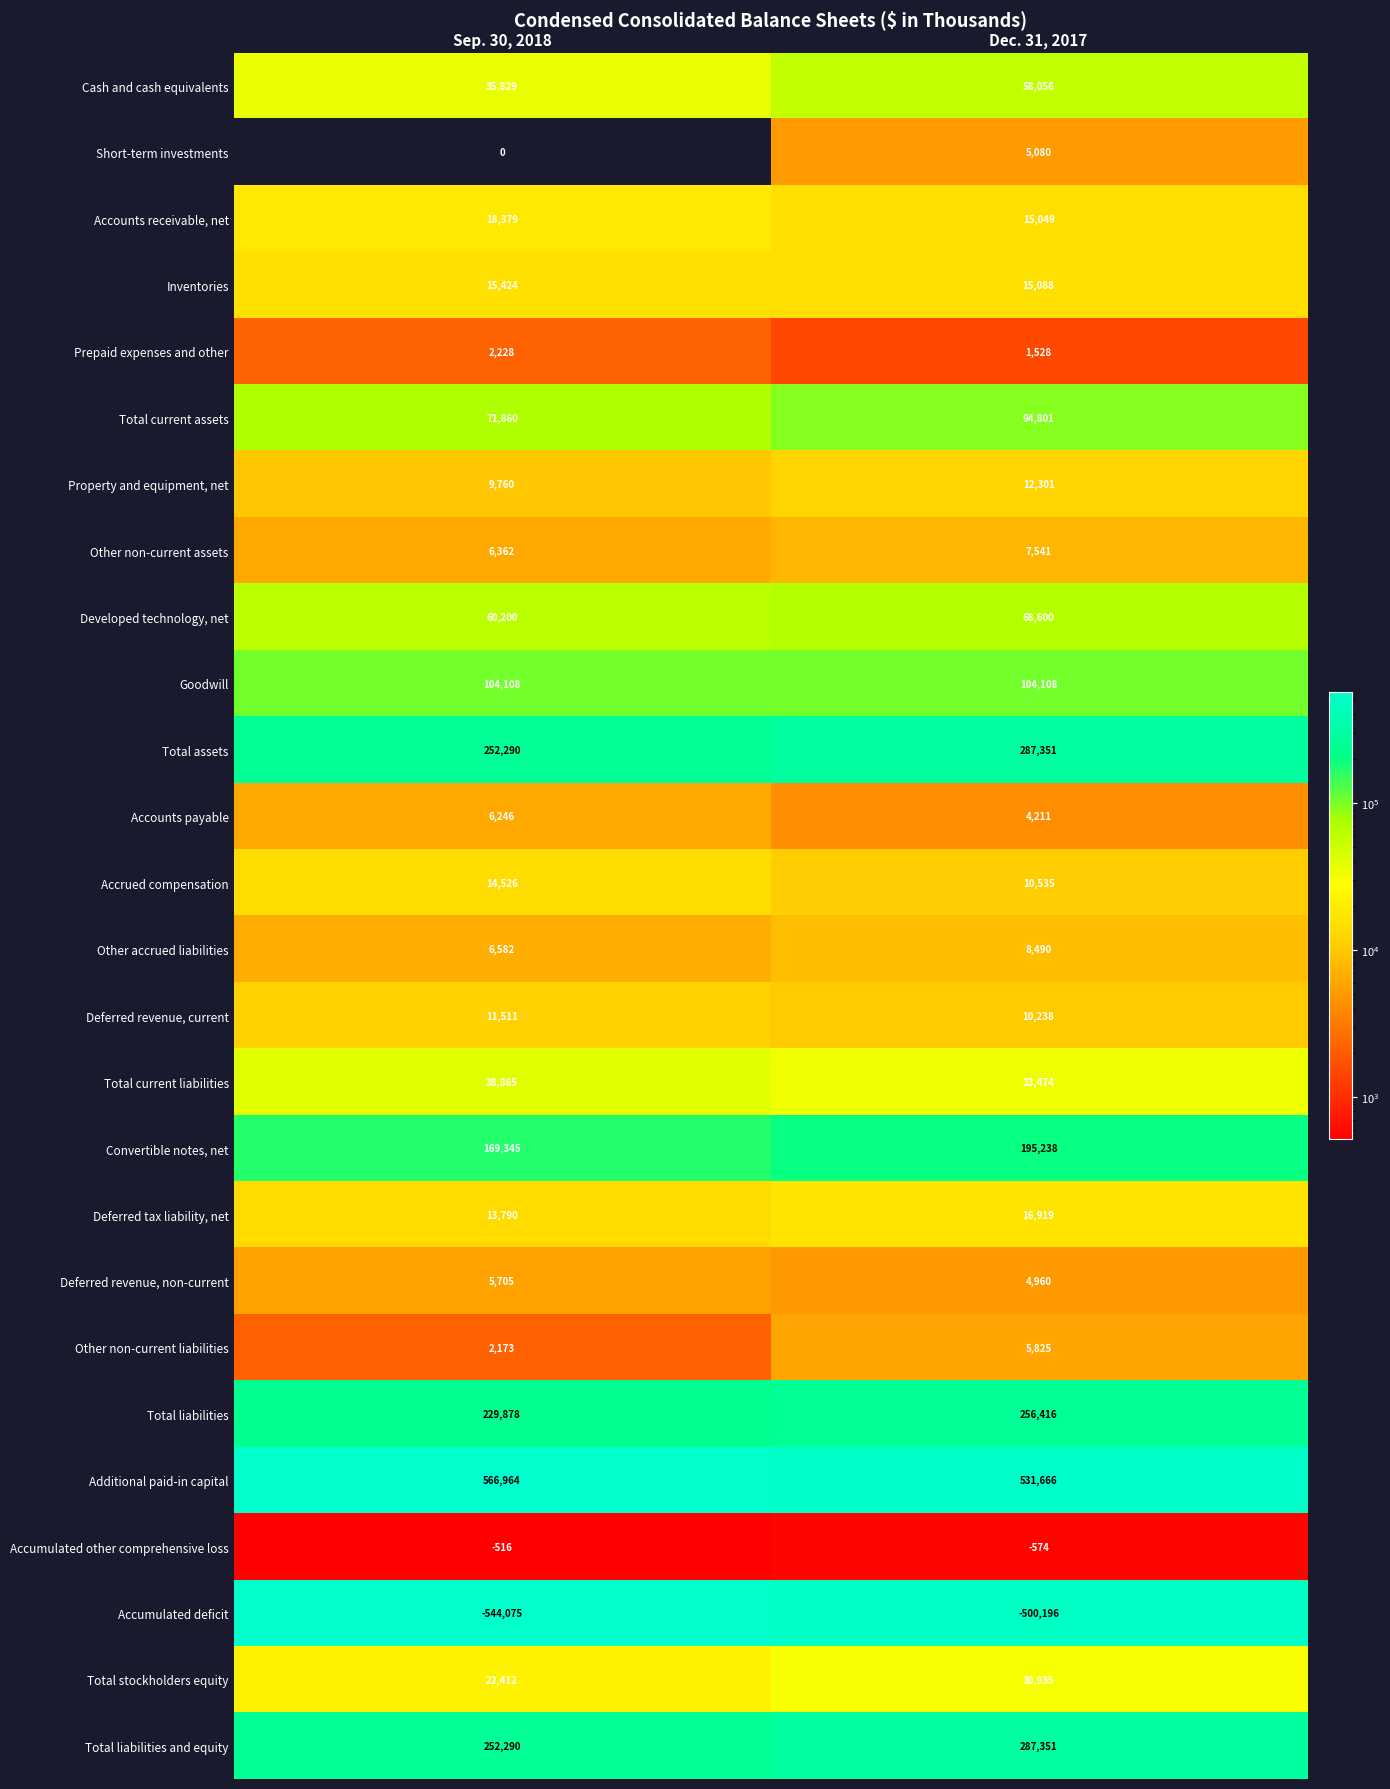

What is the approximate value of Total current liabilities at Sep. 30, 2018?

38865